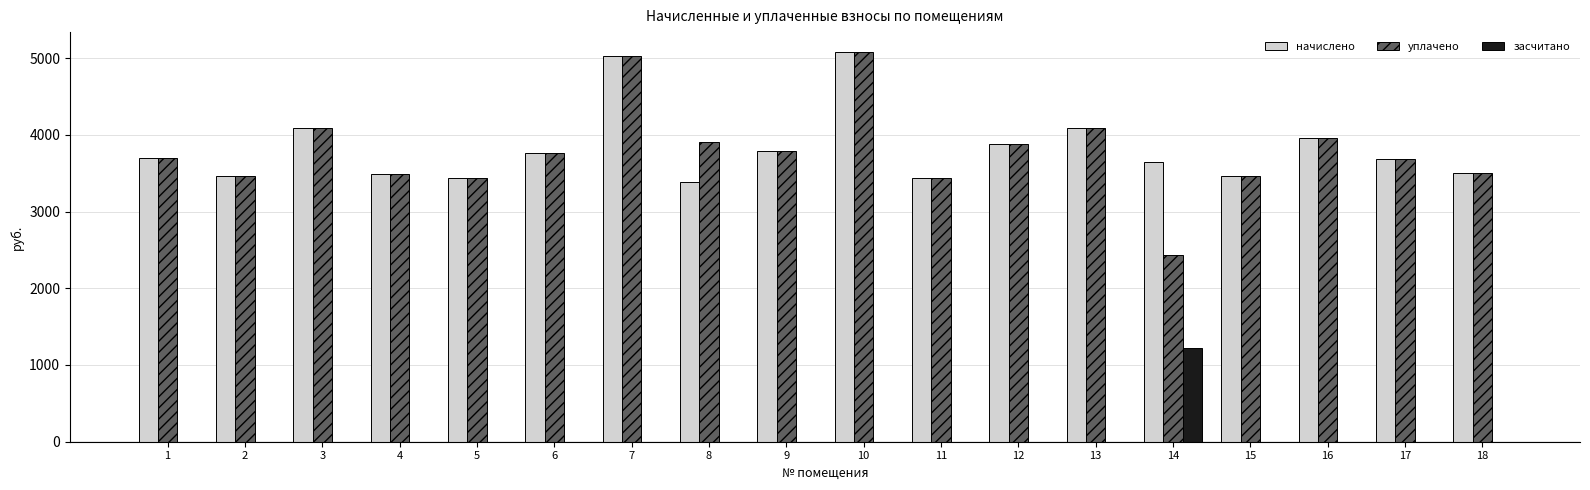

What is the sum of all начислено values?

68881.3